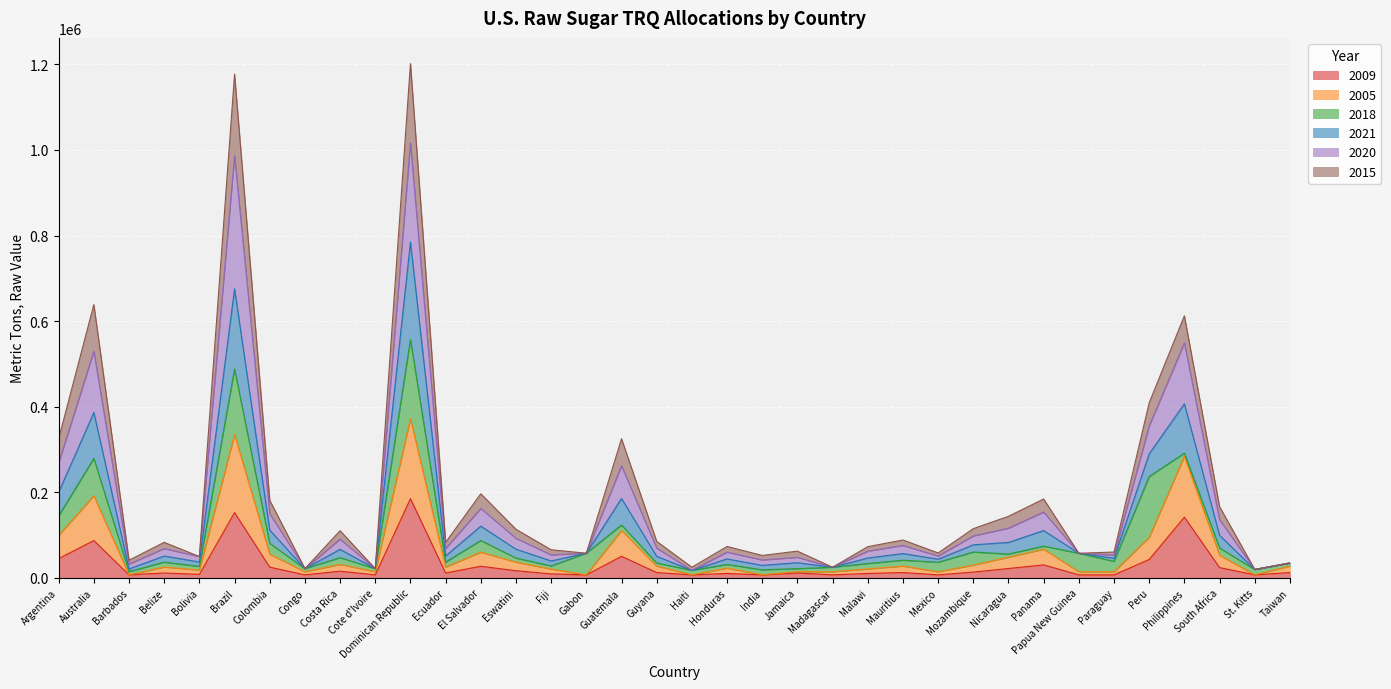

Count the number of categories in the chart.

36